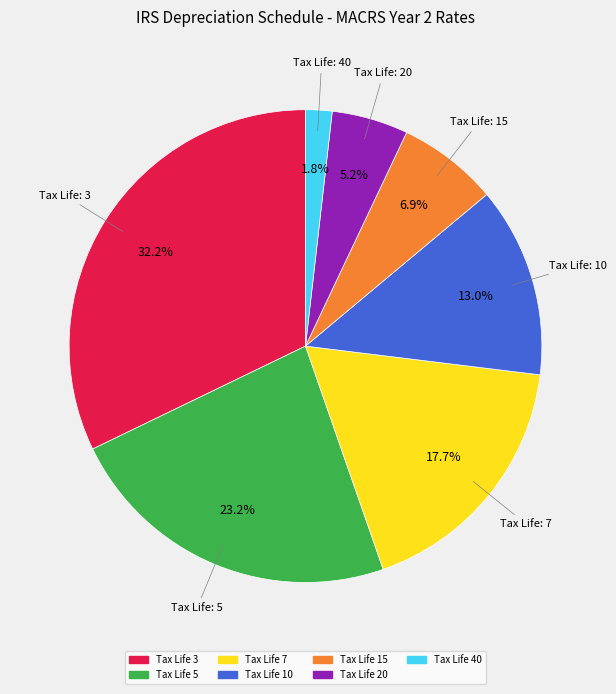

Is there any slice that represents more than half of the pie?

No